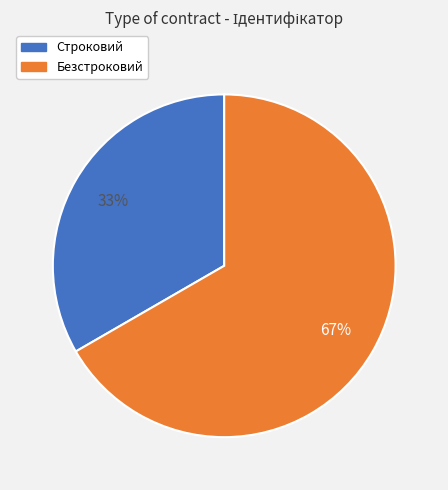

How many segments does this pie chart have?

2